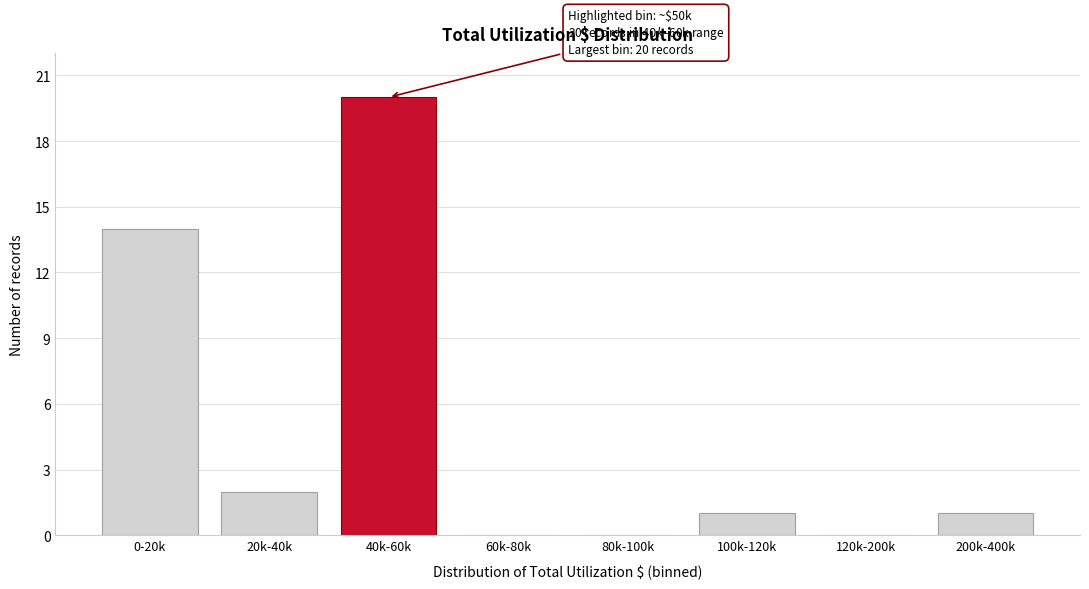

Reading right to left, what are all the values shown in this chart?

200k-400k=1	120k-200k=0	100k-120k=1	80k-100k=0	60k-80k=0	40k-60k=20	20k-40k=2	0-20k=14